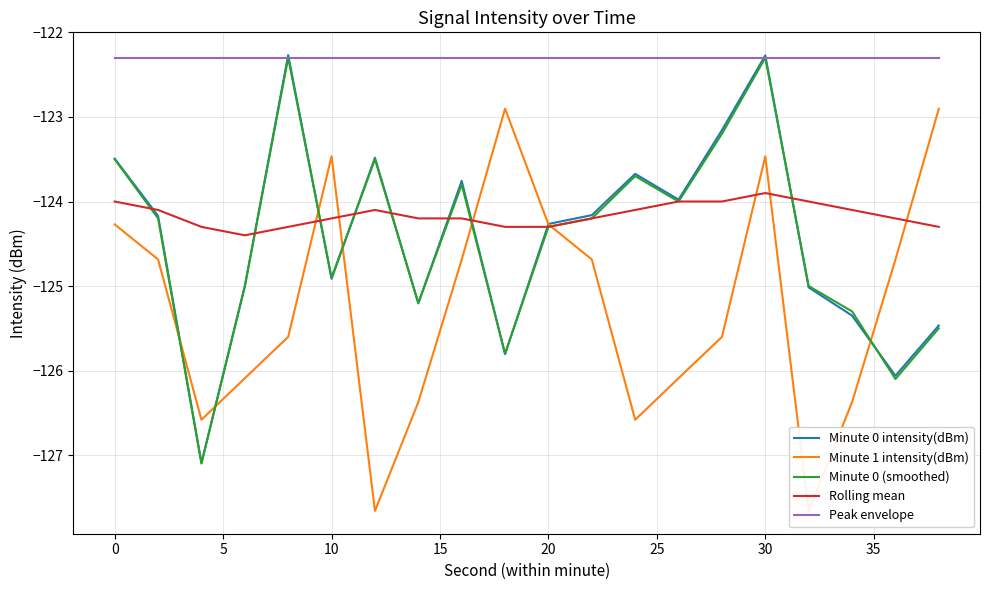

How many intersections are there between Minute 0 intensity(dBm) and Rolling mean?

9